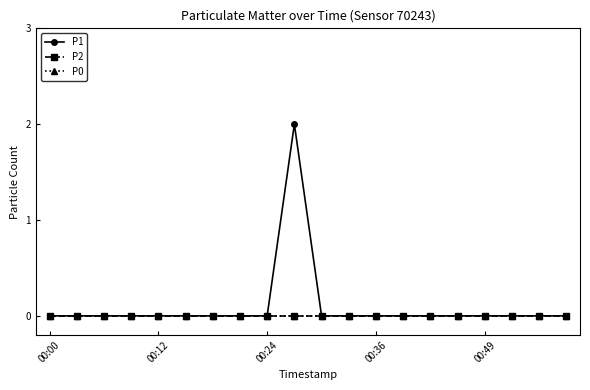

Rank the series by their maximum value, from lowest to highest.

P2, P0, P1